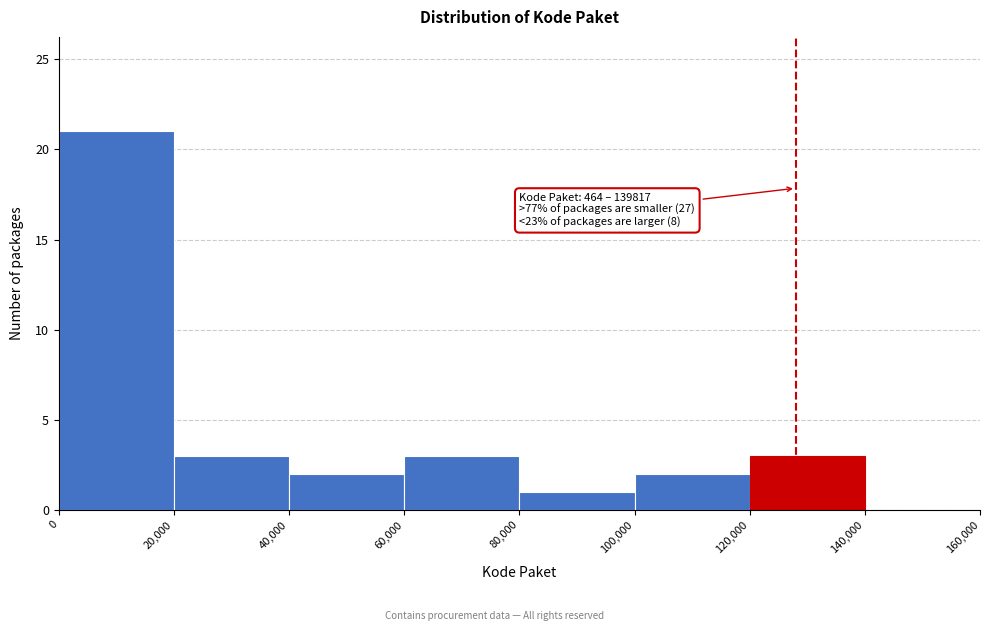

Over which range of the x-axis is the bar tallest?

0 to 20,000